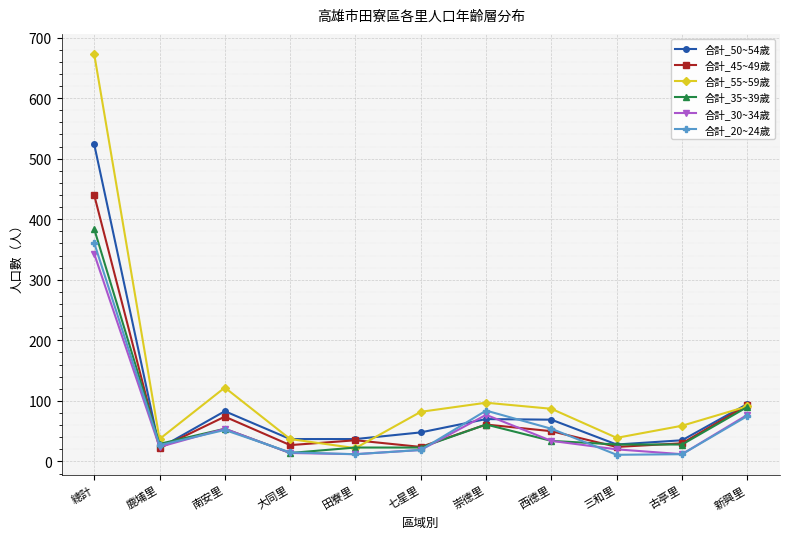

What is the maximum value for 合計_50~54歲?

524